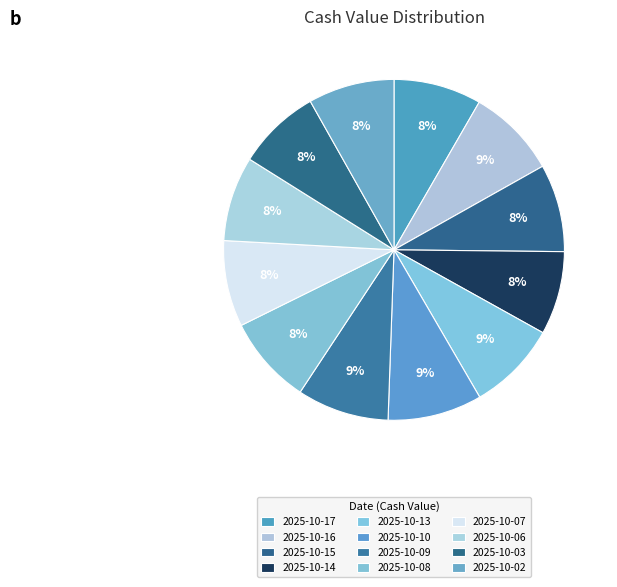

Which category has the biggest portion of the pie?

2025-10-10